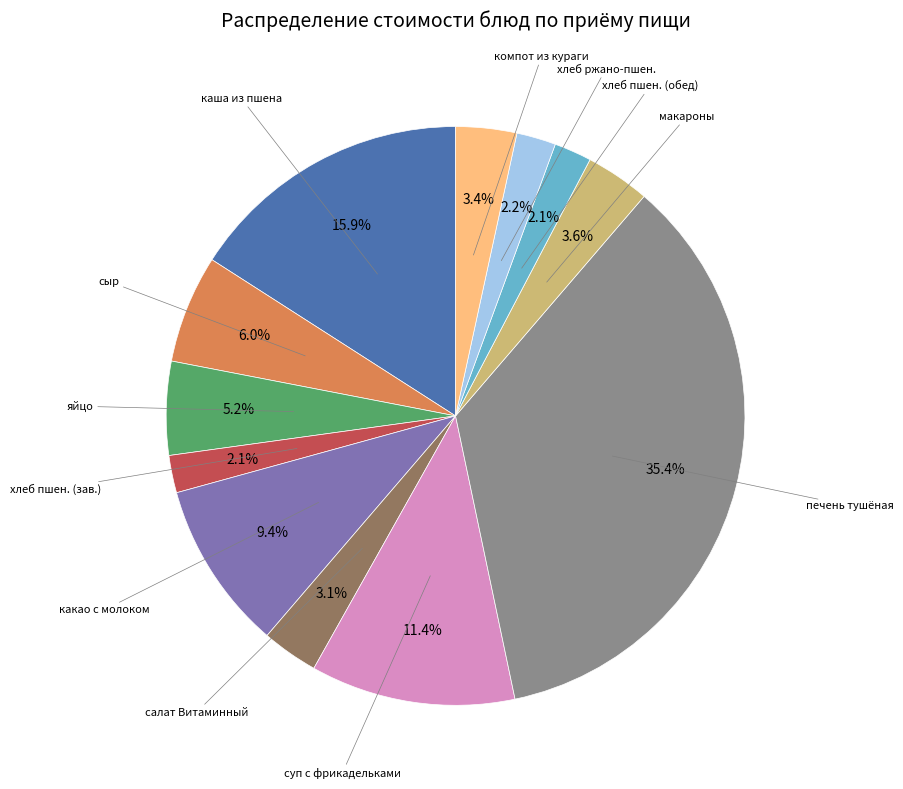

To the nearest percent, what is the average slice percentage?

8%